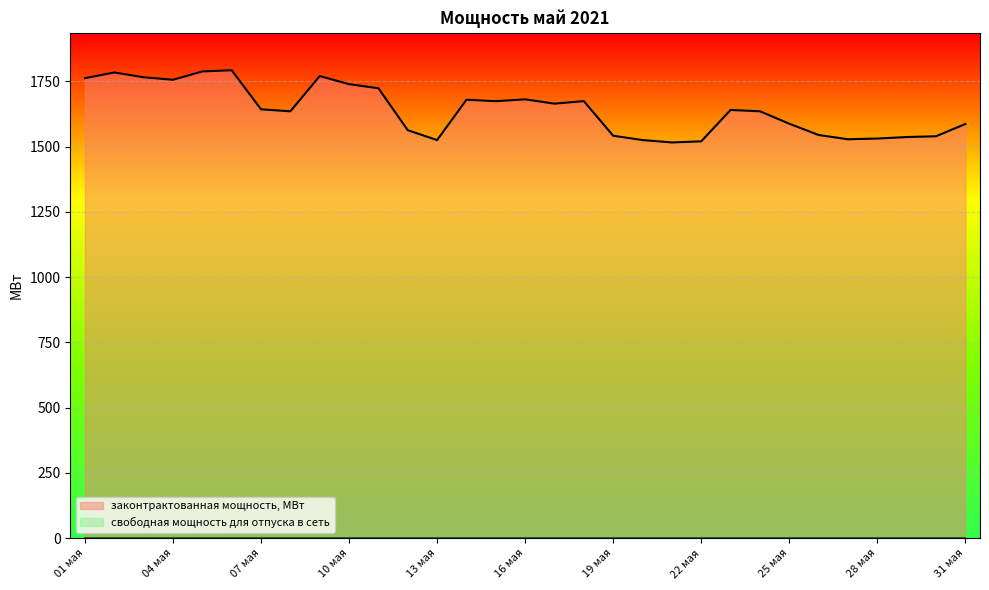

What is the sum of the values at 16 мая and 08 мая?

3316.6